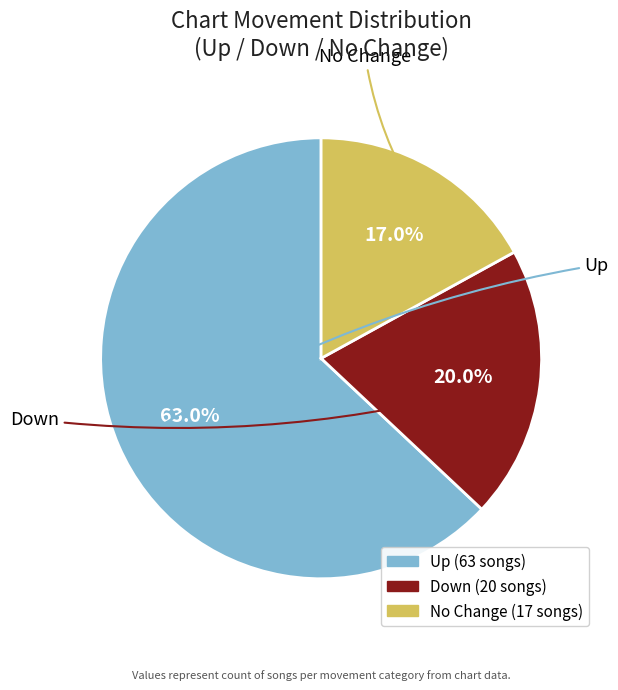

Does any single category account for the majority?

Yes